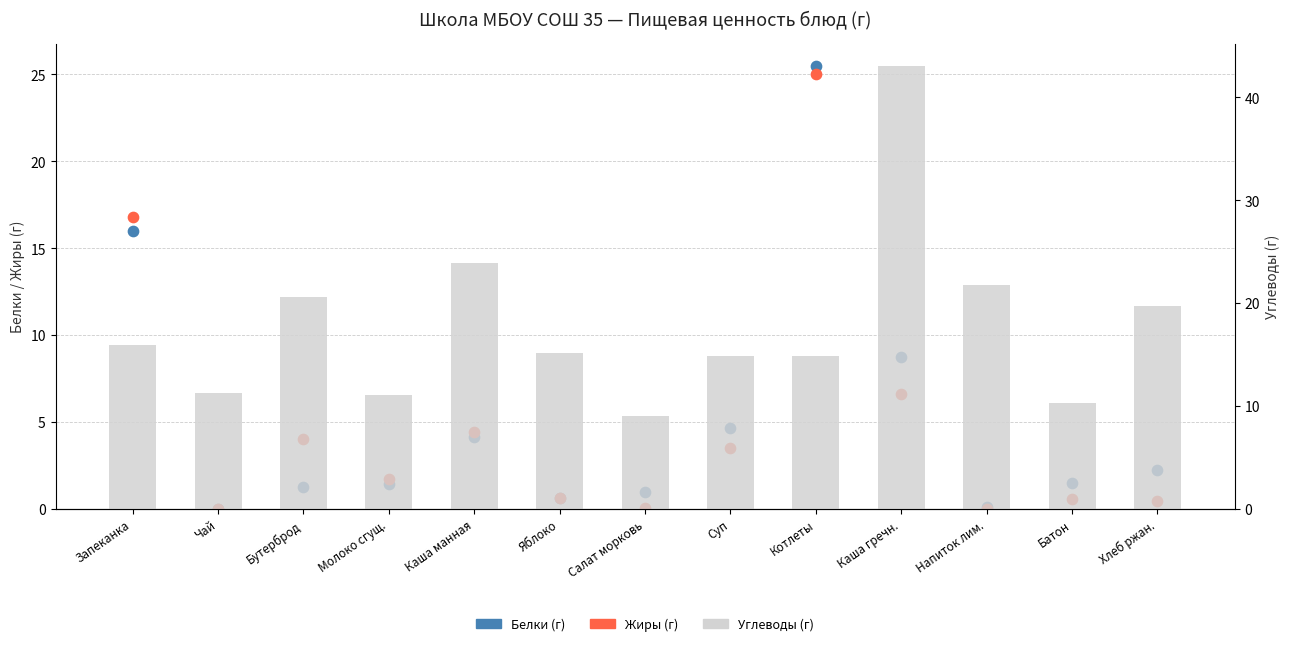

What are all the series names shown in the legend?

Белки, Жиры, Углеводы